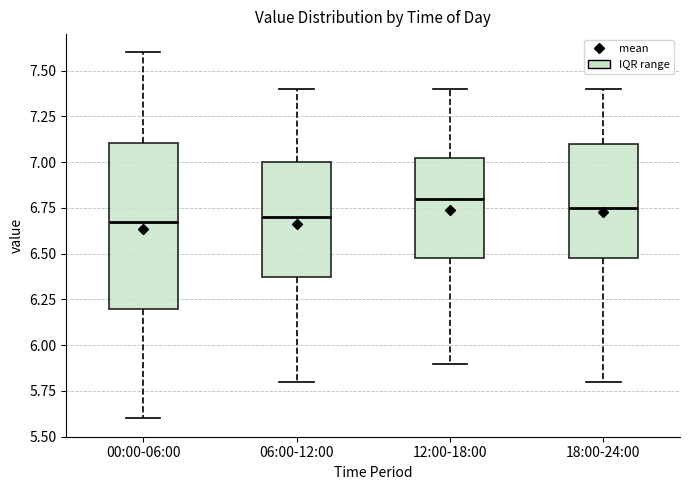

Where is the lower edge of the box for 12:00-18:00 on the y-axis? The values are not printed on the chart, so give them approximately, as read against the axis.

6.50